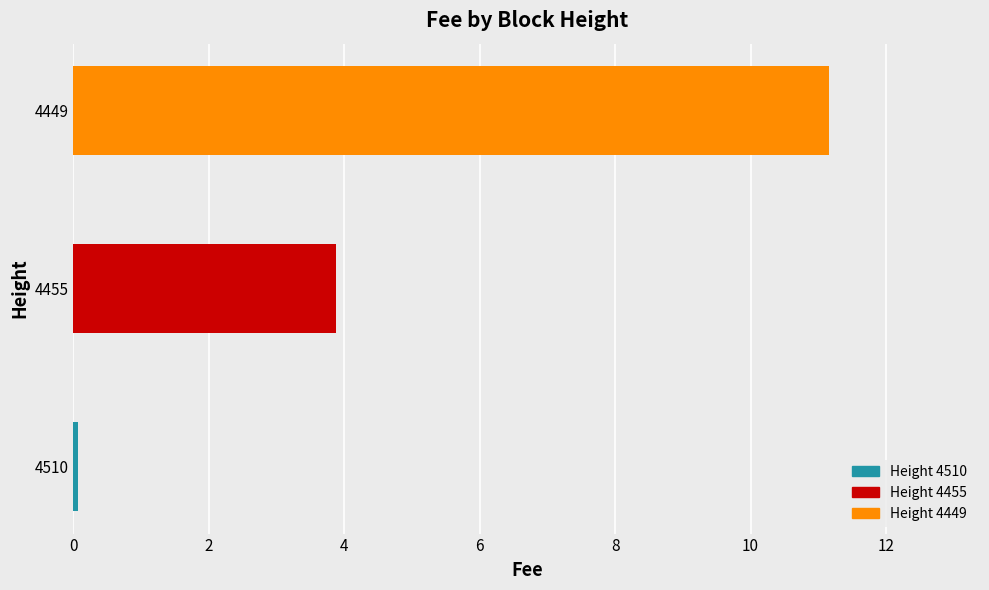

Reading top to bottom, list all the values displayed in this chart.

4449=11.2	4455=3.9	4510=0.1